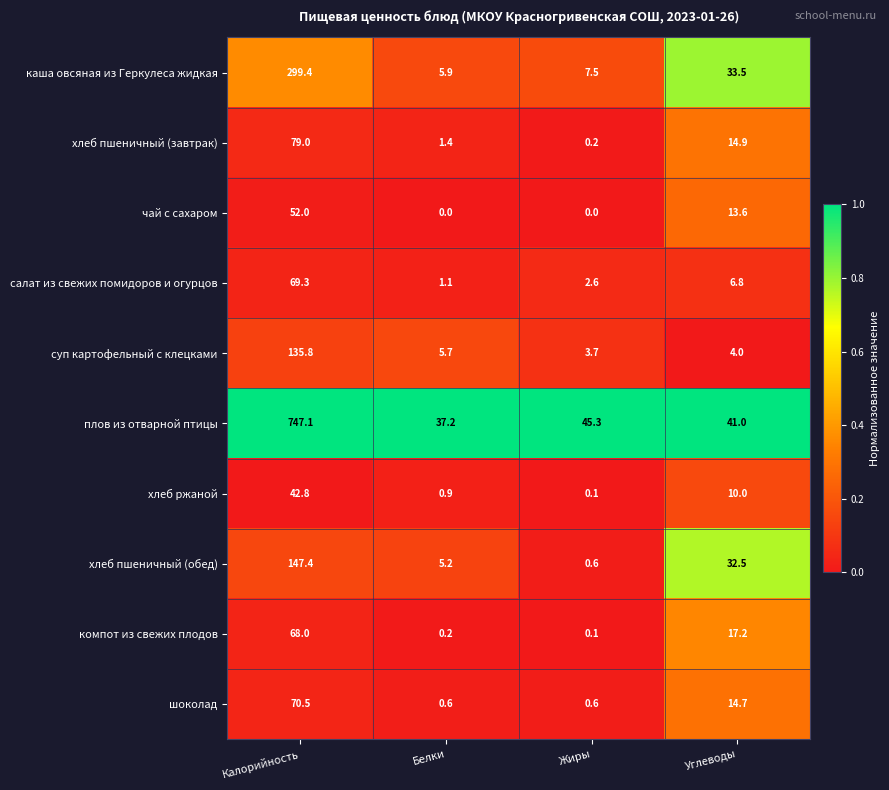

Between Жиры and Углеводы, which series saw the biggest shift?

хлеб пшеничный (обед)